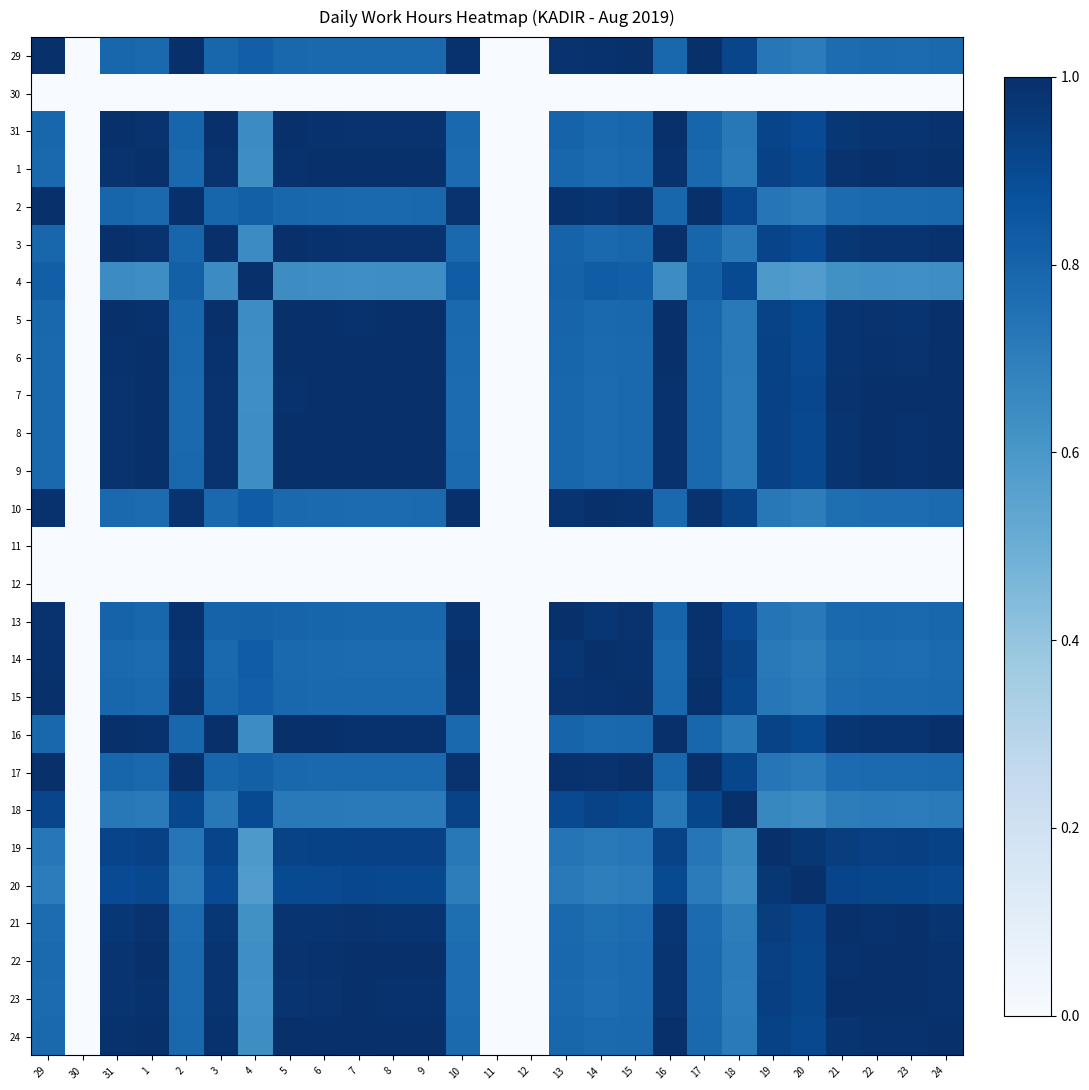

Reading left to right, what are all the values shown in this chart?

29: 29=1.0	30=0.0	31=0.8	1=0.8	2=1.0	3=0.8	4=0.8	5=0.8	6=0.8	7=0.8	8=0.8	9=0.8	10=1.0	11=0.0	12=0.0	13=1.0	14=1.0	15=1.0	16=0.8	17=1.0	18=0.9	19=0.7	20=0.7	21=0.8	22=0.8	23=0.8	24=0.8
30: 29=0.0	30=0.0	31=0.0	1=0.0	2=0.0	3=0.0	4=0.0	5=0.0	6=0.0	7=0.0	8=0.0	9=0.0	10=0.0	11=0.0	12=0.0	13=0.0	14=0.0	15=0.0	16=0.0	17=0.0	18=0.0	19=0.0	20=0.0	21=0.0	22=0.0	23=0.0	24=0.0
31: 29=0.8	30=0.0	31=1.0	1=1.0	2=0.8	3=1.0	4=0.6	5=1.0	6=1.0	7=1.0	8=1.0	9=1.0	10=0.8	11=0.0	12=0.0	13=0.8	14=0.8	15=0.8	16=1.0	17=0.8	18=0.7	19=0.9	20=0.9	21=1.0	22=1.0	23=1.0	24=1.0
1: 29=0.8	30=0.0	31=1.0	1=1.0	2=0.8	3=1.0	4=0.6	5=1.0	6=1.0	7=1.0	8=1.0	9=1.0	10=0.8	11=0.0	12=0.0	13=0.8	14=0.8	15=0.8	16=1.0	17=0.8	18=0.7	19=0.9	20=0.9	21=1.0	22=1.0	23=1.0	24=1.0
2: 29=1.0	30=0.0	31=0.8	1=0.8	2=1.0	3=0.8	4=0.8	5=0.8	6=0.8	7=0.8	8=0.8	9=0.8	10=1.0	11=0.0	12=0.0	13=1.0	14=1.0	15=1.0	16=0.8	17=1.0	18=0.9	19=0.7	20=0.7	21=0.8	22=0.8	23=0.8	24=0.8
3: 29=0.8	30=0.0	31=1.0	1=1.0	2=0.8	3=1.0	4=0.6	5=1.0	6=1.0	7=1.0	8=1.0	9=1.0	10=0.8	11=0.0	12=0.0	13=0.8	14=0.8	15=0.8	16=1.0	17=0.8	18=0.7	19=0.9	20=0.9	21=1.0	22=1.0	23=1.0	24=1.0
4: 29=0.8	30=0.0	31=0.6	1=0.6	2=0.8	3=0.6	4=1.0	5=0.6	6=0.6	7=0.6	8=0.6	9=0.6	10=0.8	11=0.0	12=0.0	13=0.8	14=0.8	15=0.8	16=0.6	17=0.8	18=0.9	19=0.6	20=0.6	21=0.6	22=0.6	23=0.6	24=0.6
5: 29=0.8	30=0.0	31=1.0	1=1.0	2=0.8	3=1.0	4=0.6	5=1.0	6=1.0	7=1.0	8=1.0	9=1.0	10=0.8	11=0.0	12=0.0	13=0.8	14=0.8	15=0.8	16=1.0	17=0.8	18=0.7	19=0.9	20=0.9	21=1.0	22=1.0	23=1.0	24=1.0
6: 29=0.8	30=0.0	31=1.0	1=1.0	2=0.8	3=1.0	4=0.6	5=1.0	6=1.0	7=1.0	8=1.0	9=1.0	10=0.8	11=0.0	12=0.0	13=0.8	14=0.8	15=0.8	16=1.0	17=0.8	18=0.7	19=0.9	20=0.9	21=1.0	22=1.0	23=1.0	24=1.0
7: 29=0.8	30=0.0	31=1.0	1=1.0	2=0.8	3=1.0	4=0.6	5=1.0	6=1.0	7=1.0	8=1.0	9=1.0	10=0.8	11=0.0	12=0.0	13=0.8	14=0.8	15=0.8	16=1.0	17=0.8	18=0.7	19=0.9	20=0.9	21=1.0	22=1.0	23=1.0	24=1.0
8: 29=0.8	30=0.0	31=1.0	1=1.0	2=0.8	3=1.0	4=0.6	5=1.0	6=1.0	7=1.0	8=1.0	9=1.0	10=0.8	11=0.0	12=0.0	13=0.8	14=0.8	15=0.8	16=1.0	17=0.8	18=0.7	19=0.9	20=0.9	21=1.0	22=1.0	23=1.0	24=1.0
9: 29=0.8	30=0.0	31=1.0	1=1.0	2=0.8	3=1.0	4=0.6	5=1.0	6=1.0	7=1.0	8=1.0	9=1.0	10=0.8	11=0.0	12=0.0	13=0.8	14=0.8	15=0.8	16=1.0	17=0.8	18=0.7	19=0.9	20=0.9	21=1.0	22=1.0	23=1.0	24=1.0
10: 29=1.0	30=0.0	31=0.8	1=0.8	2=1.0	3=0.8	4=0.8	5=0.8	6=0.8	7=0.8	8=0.8	9=0.8	10=1.0	11=0.0	12=0.0	13=1.0	14=1.0	15=1.0	16=0.8	17=1.0	18=0.9	19=0.7	20=0.7	21=0.8	22=0.8	23=0.8	24=0.8
11: 29=0.0	30=0.0	31=0.0	1=0.0	2=0.0	3=0.0	4=0.0	5=0.0	6=0.0	7=0.0	8=0.0	9=0.0	10=0.0	11=0.0	12=0.0	13=0.0	14=0.0	15=0.0	16=0.0	17=0.0	18=0.0	19=0.0	20=0.0	21=0.0	22=0.0	23=0.0	24=0.0
12: 29=0.0	30=0.0	31=0.0	1=0.0	2=0.0	3=0.0	4=0.0	5=0.0	6=0.0	7=0.0	8=0.0	9=0.0	10=0.0	11=0.0	12=0.0	13=0.0	14=0.0	15=0.0	16=0.0	17=0.0	18=0.0	19=0.0	20=0.0	21=0.0	22=0.0	23=0.0	24=0.0
13: 29=1.0	30=0.0	31=0.8	1=0.8	2=1.0	3=0.8	4=0.8	5=0.8	6=0.8	7=0.8	8=0.8	9=0.8	10=1.0	11=0.0	12=0.0	13=1.0	14=1.0	15=1.0	16=0.8	17=1.0	18=0.9	19=0.7	20=0.7	21=0.8	22=0.8	23=0.8	24=0.8
14: 29=1.0	30=0.0	31=0.8	1=0.8	2=1.0	3=0.8	4=0.8	5=0.8	6=0.8	7=0.8	8=0.8	9=0.8	10=1.0	11=0.0	12=0.0	13=1.0	14=1.0	15=1.0	16=0.8	17=1.0	18=0.9	19=0.7	20=0.7	21=0.8	22=0.8	23=0.8	24=0.8
15: 29=1.0	30=0.0	31=0.8	1=0.8	2=1.0	3=0.8	4=0.8	5=0.8	6=0.8	7=0.8	8=0.8	9=0.8	10=1.0	11=0.0	12=0.0	13=1.0	14=1.0	15=1.0	16=0.8	17=1.0	18=0.9	19=0.7	20=0.7	21=0.8	22=0.8	23=0.8	24=0.8
16: 29=0.8	30=0.0	31=1.0	1=1.0	2=0.8	3=1.0	4=0.6	5=1.0	6=1.0	7=1.0	8=1.0	9=1.0	10=0.8	11=0.0	12=0.0	13=0.8	14=0.8	15=0.8	16=1.0	17=0.8	18=0.7	19=0.9	20=0.9	21=1.0	22=1.0	23=1.0	24=1.0
17: 29=1.0	30=0.0	31=0.8	1=0.8	2=1.0	3=0.8	4=0.8	5=0.8	6=0.8	7=0.8	8=0.8	9=0.8	10=1.0	11=0.0	12=0.0	13=1.0	14=1.0	15=1.0	16=0.8	17=1.0	18=0.9	19=0.7	20=0.7	21=0.8	22=0.8	23=0.8	24=0.8
18: 29=0.9	30=0.0	31=0.7	1=0.7	2=0.9	3=0.7	4=0.9	5=0.7	6=0.7	7=0.7	8=0.7	9=0.7	10=0.9	11=0.0	12=0.0	13=0.9	14=0.9	15=0.9	16=0.7	17=0.9	18=1.0	19=0.7	20=0.6	21=0.7	22=0.7	23=0.7	24=0.7
19: 29=0.7	30=0.0	31=0.9	1=0.9	2=0.7	3=0.9	4=0.6	5=0.9	6=0.9	7=0.9	8=0.9	9=0.9	10=0.7	11=0.0	12=0.0	13=0.7	14=0.7	15=0.7	16=0.9	17=0.7	18=0.7	19=1.0	20=1.0	21=0.9	22=0.9	23=0.9	24=0.9
20: 29=0.7	30=0.0	31=0.9	1=0.9	2=0.7	3=0.9	4=0.6	5=0.9	6=0.9	7=0.9	8=0.9	9=0.9	10=0.7	11=0.0	12=0.0	13=0.7	14=0.7	15=0.7	16=0.9	17=0.7	18=0.6	19=1.0	20=1.0	21=0.9	22=0.9	23=0.9	24=0.9
21: 29=0.8	30=0.0	31=1.0	1=1.0	2=0.8	3=1.0	4=0.6	5=1.0	6=1.0	7=1.0	8=1.0	9=1.0	10=0.8	11=0.0	12=0.0	13=0.8	14=0.8	15=0.8	16=1.0	17=0.8	18=0.7	19=0.9	20=0.9	21=1.0	22=1.0	23=1.0	24=1.0
22: 29=0.8	30=0.0	31=1.0	1=1.0	2=0.8	3=1.0	4=0.6	5=1.0	6=1.0	7=1.0	8=1.0	9=1.0	10=0.8	11=0.0	12=0.0	13=0.8	14=0.8	15=0.8	16=1.0	17=0.8	18=0.7	19=0.9	20=0.9	21=1.0	22=1.0	23=1.0	24=1.0
23: 29=0.8	30=0.0	31=1.0	1=1.0	2=0.8	3=1.0	4=0.6	5=1.0	6=1.0	7=1.0	8=1.0	9=1.0	10=0.8	11=0.0	12=0.0	13=0.8	14=0.8	15=0.8	16=1.0	17=0.8	18=0.7	19=0.9	20=0.9	21=1.0	22=1.0	23=1.0	24=1.0
24: 29=0.8	30=0.0	31=1.0	1=1.0	2=0.8	3=1.0	4=0.6	5=1.0	6=1.0	7=1.0	8=1.0	9=1.0	10=0.8	11=0.0	12=0.0	13=0.8	14=0.8	15=0.8	16=1.0	17=0.8	18=0.7	19=0.9	20=0.9	21=1.0	22=1.0	23=1.0	24=1.0